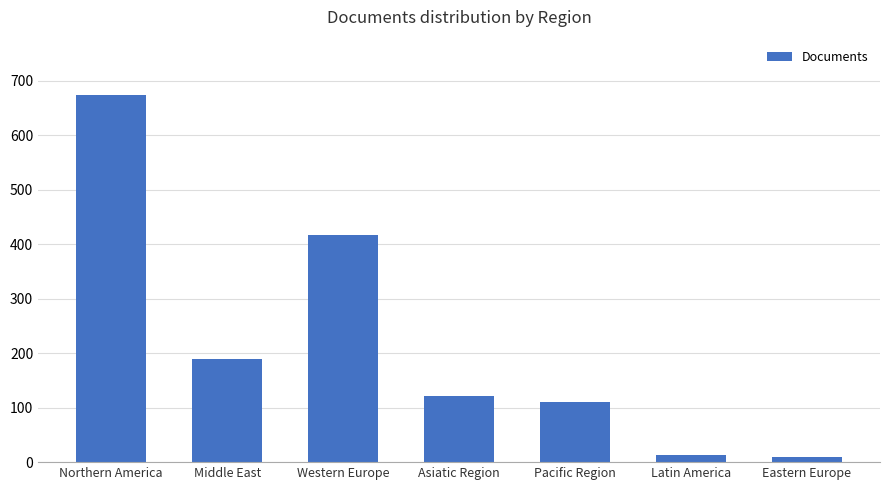

Which category has the highest value across all series?

Northern America